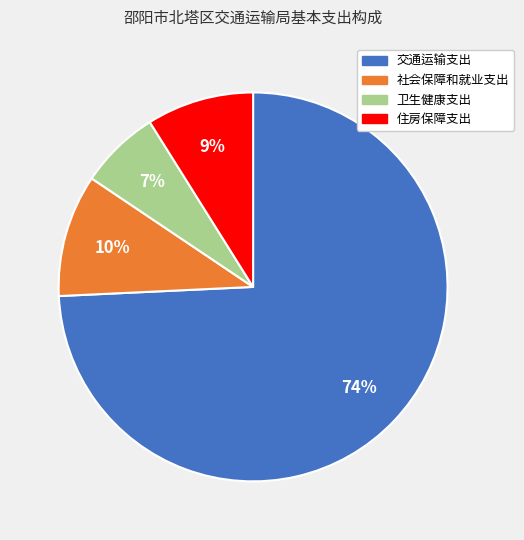

Combined, do 卫生健康支出 and 交通运输支出 account for over 50%?

Yes